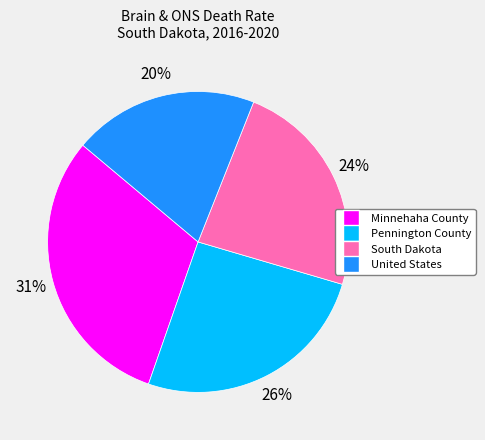

Combined, do Pennington County and South Dakota account for over 50%?

No